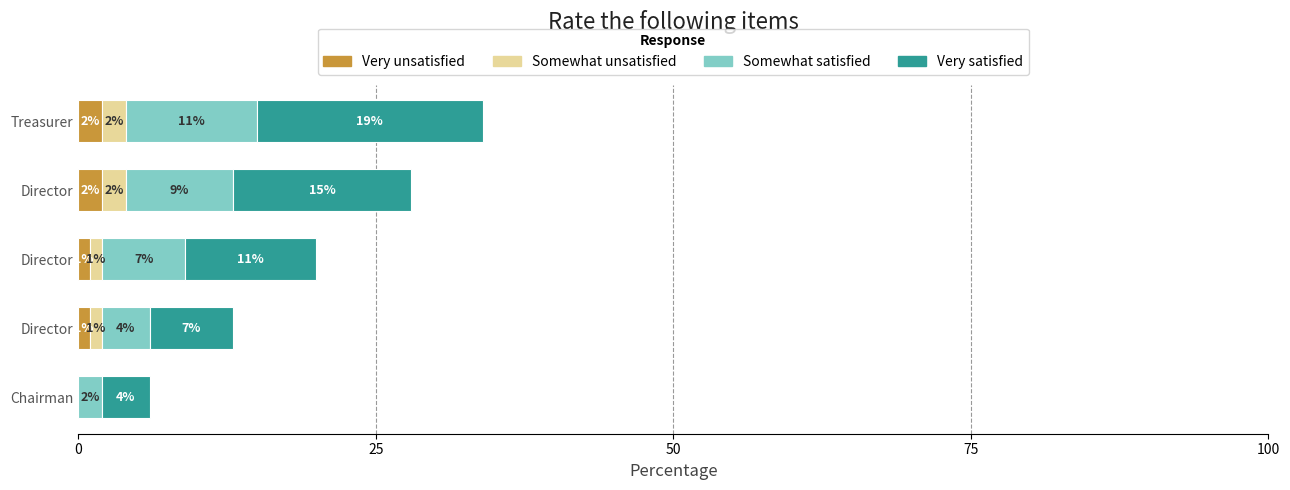

What are all the series names shown in the legend?

Very unsatisfied, Somewhat unsatisfied, Somewhat satisfied, Very satisfied